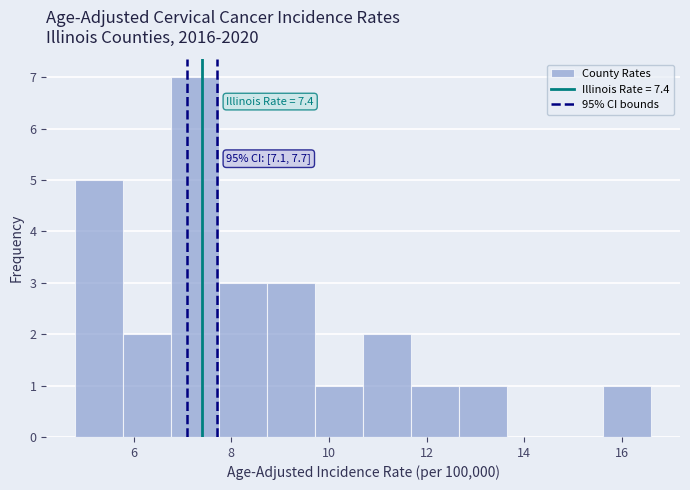

Over which range of the x-axis is the bar tallest?

6.8 to 7.8